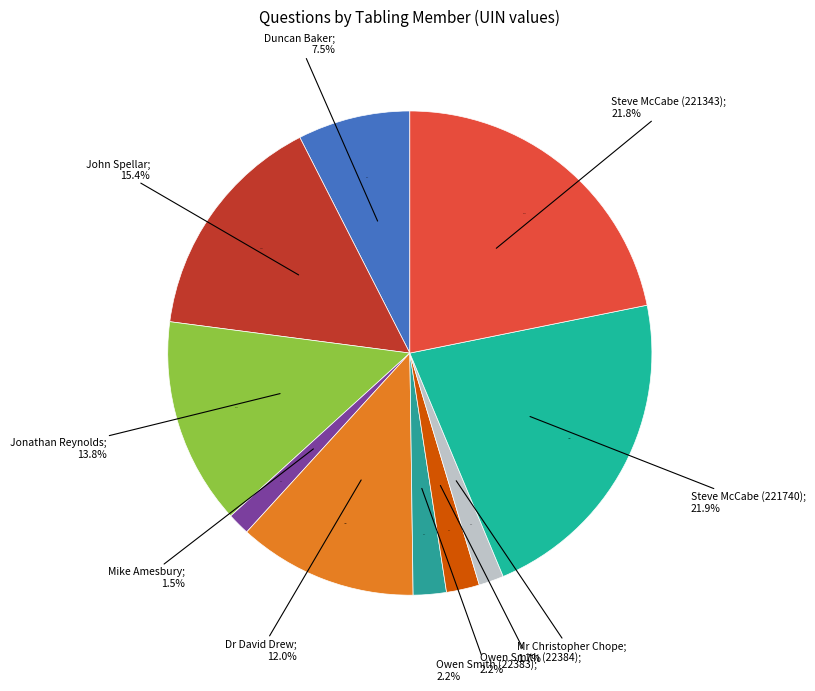

What is the change in value from Duncan Baker to Steve McCabe (221343)?

+145215